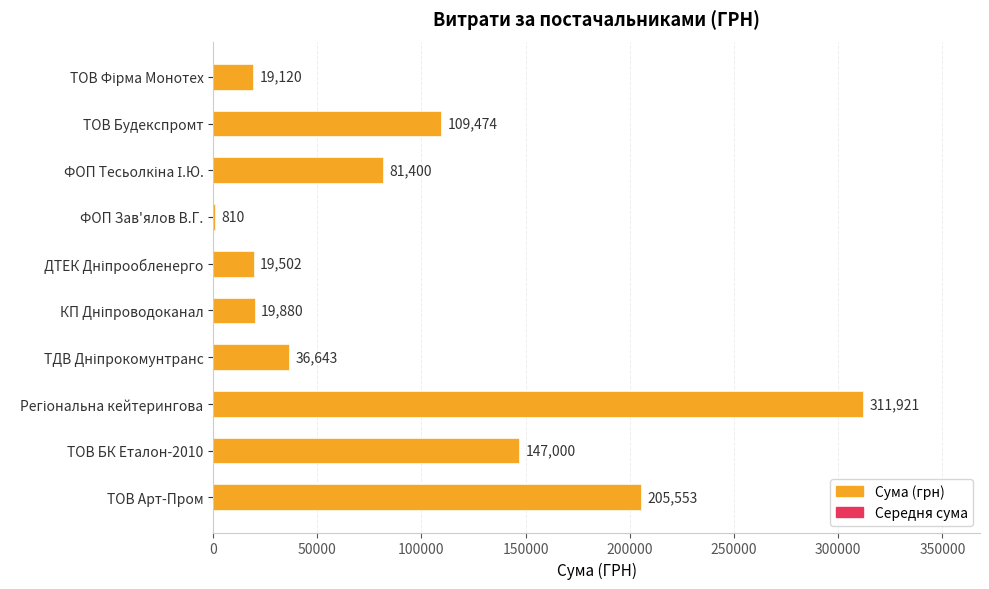

Which series has the widest spread of values?

Сума (грн)